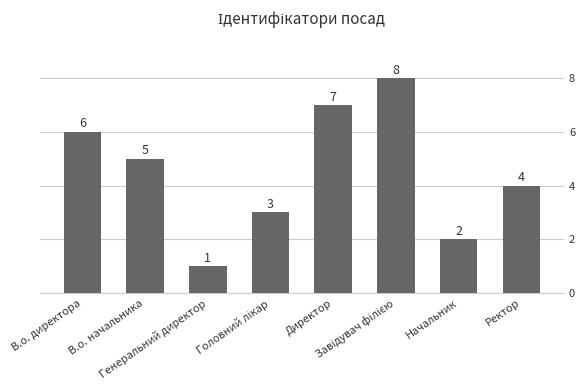

Is it true that the value at В.о. начальника is 5?

True